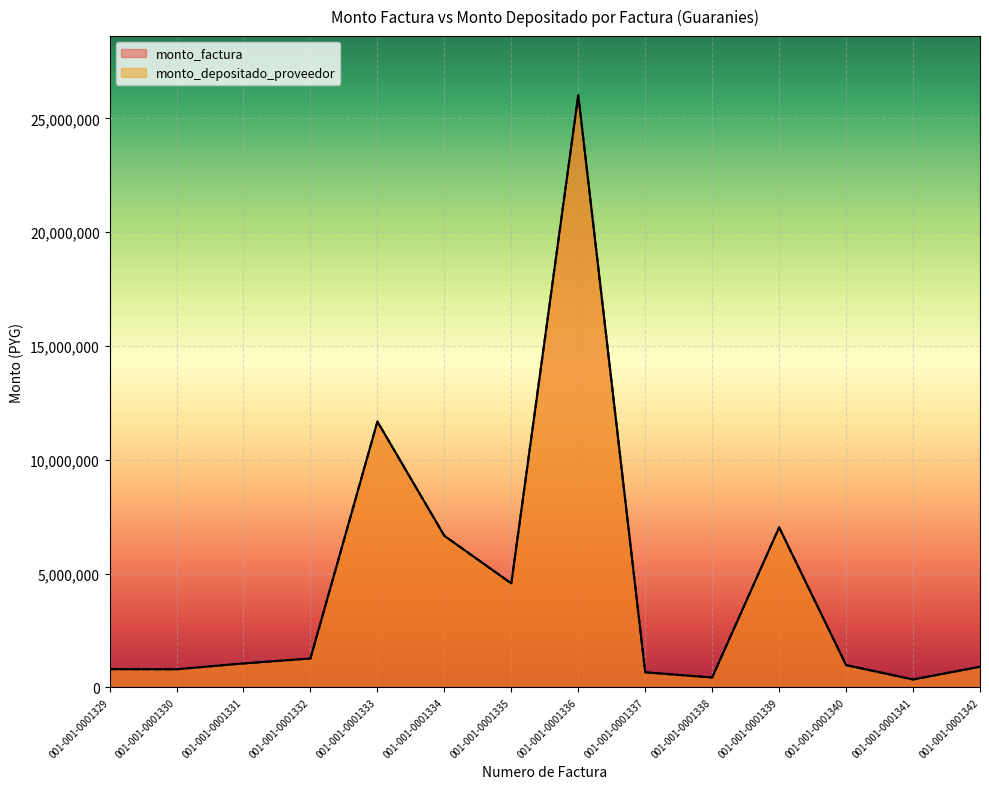

Which series changed the most between 001-001-0001335 and 001-001-0001336?

monto_factura